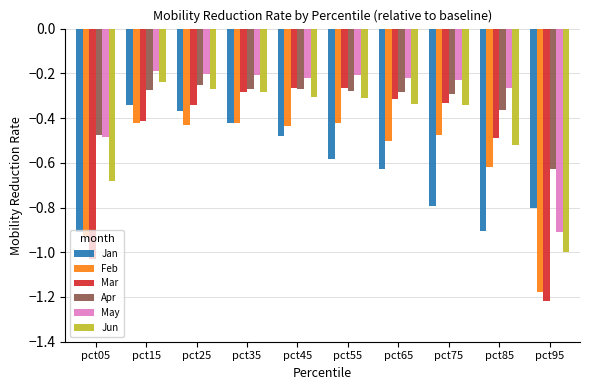

What is the sum of all Apr values?

-3.4